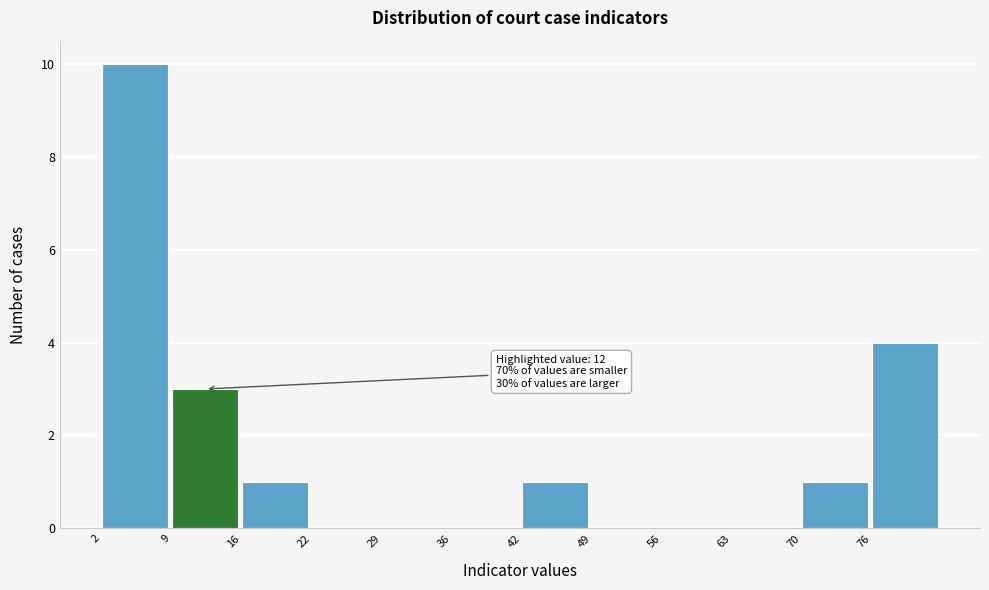

Which range on the x-axis has the tallest bar?

2 to 9